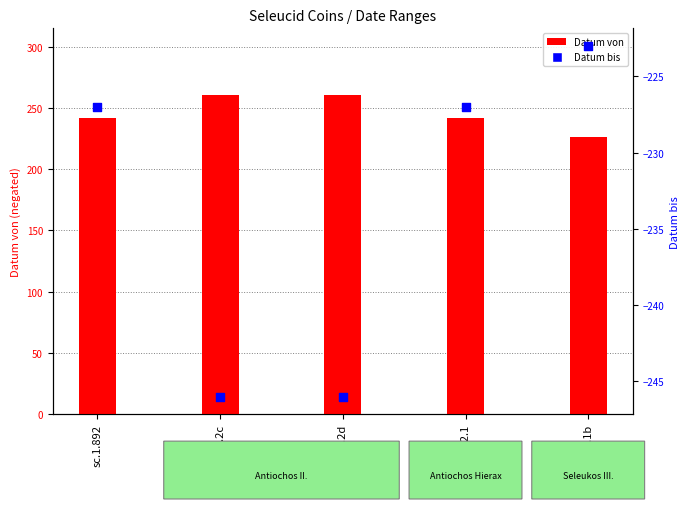

At how many categories does at least one series exceed 95?

5